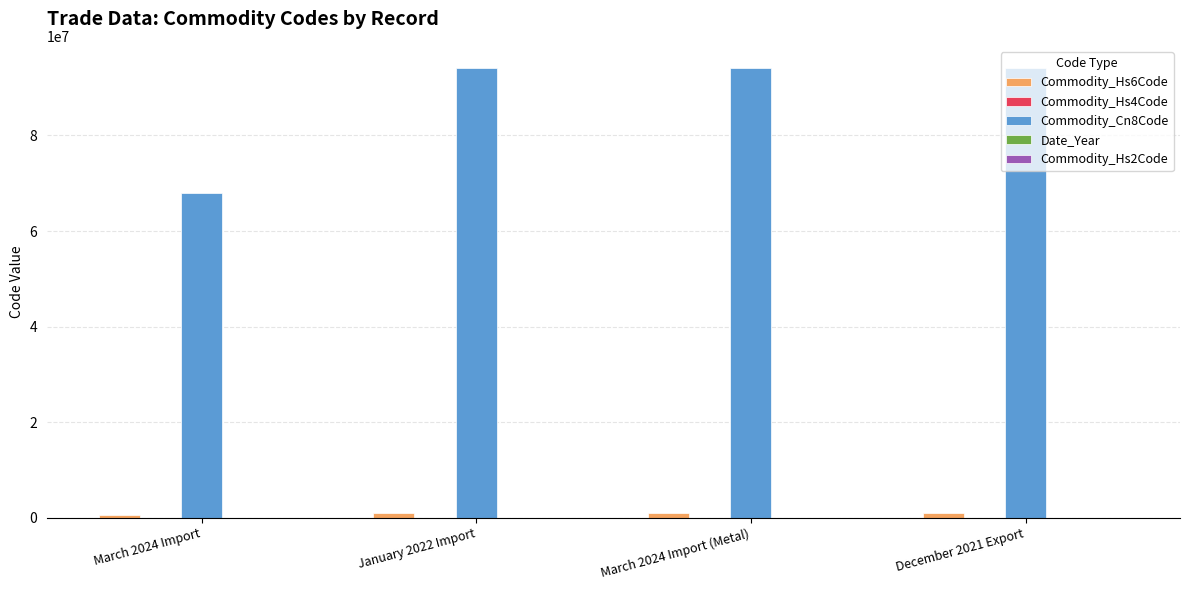

Which series has the largest total across all categories?

Commodity_Cn8Code